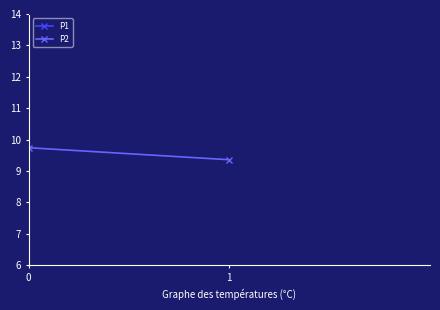

List the series in order of their peak value, lowest first.

P2, P1